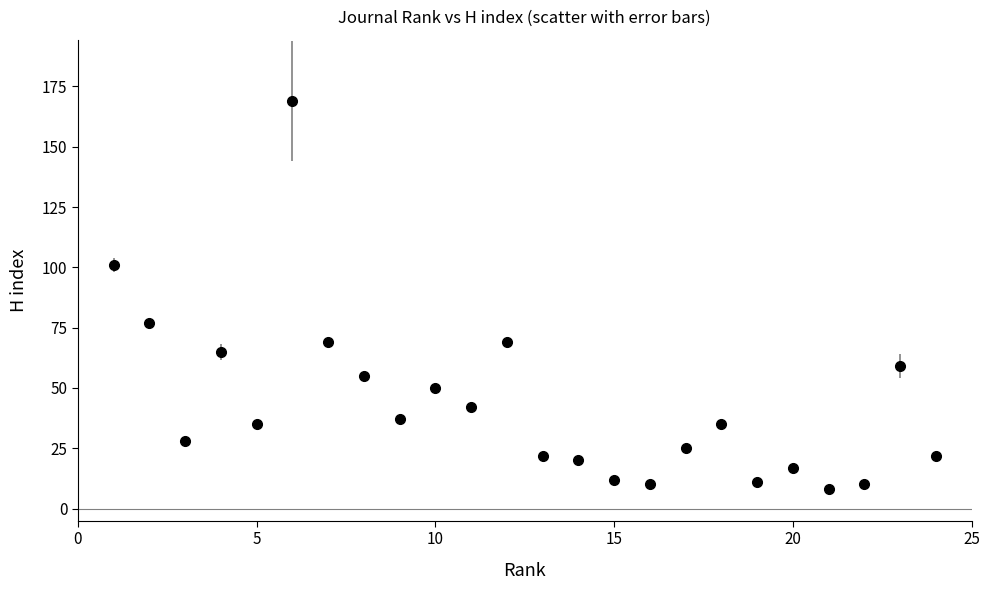

What is the minimum value shown in the chart?

8